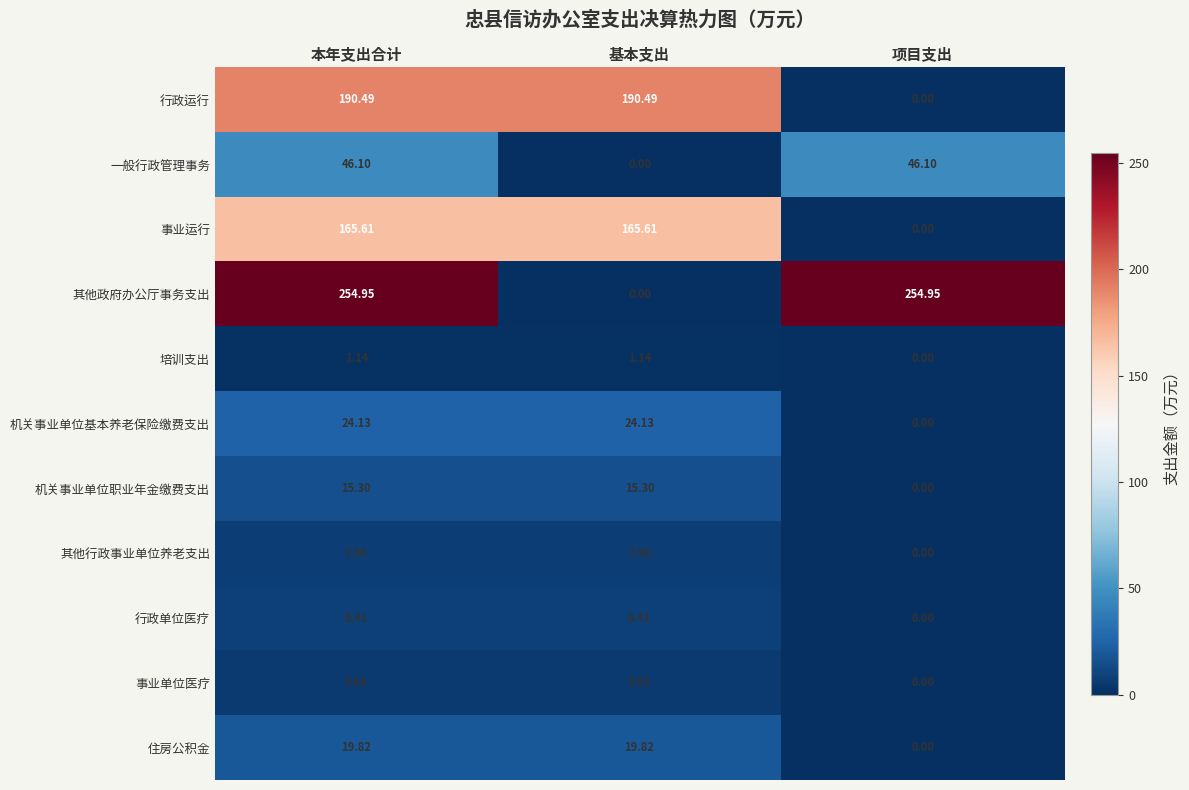

Which series changed the most between 本年支出合计 and 基本支出?

其他政府办公厅事务支出